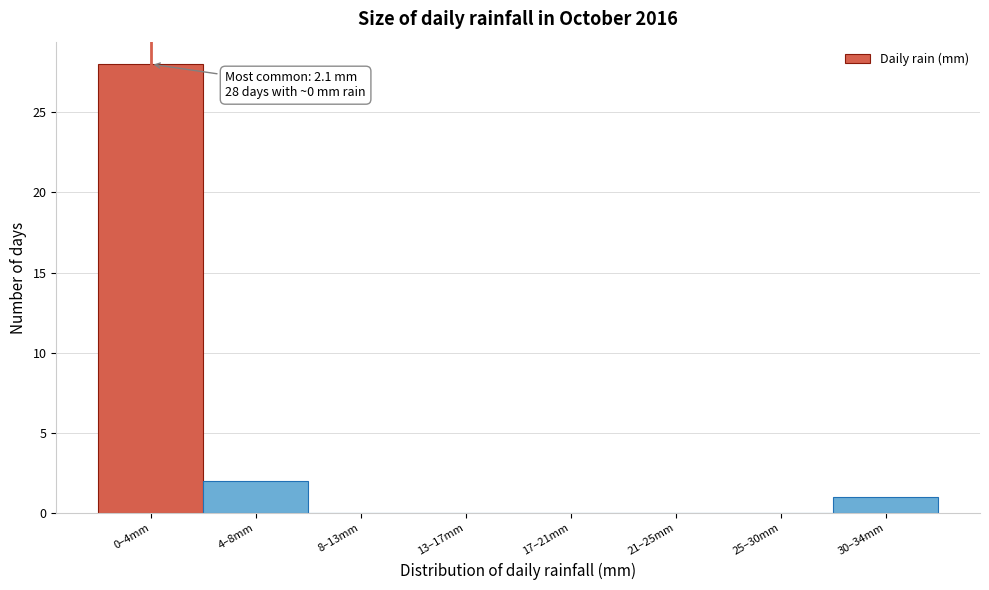

Reading left to right, list all the values displayed in this chart.

0–4mm=28	4–8mm=2	8–13mm=0	13–17mm=0	17–21mm=0	21–25mm=0	25–30mm=0	30–34mm=1